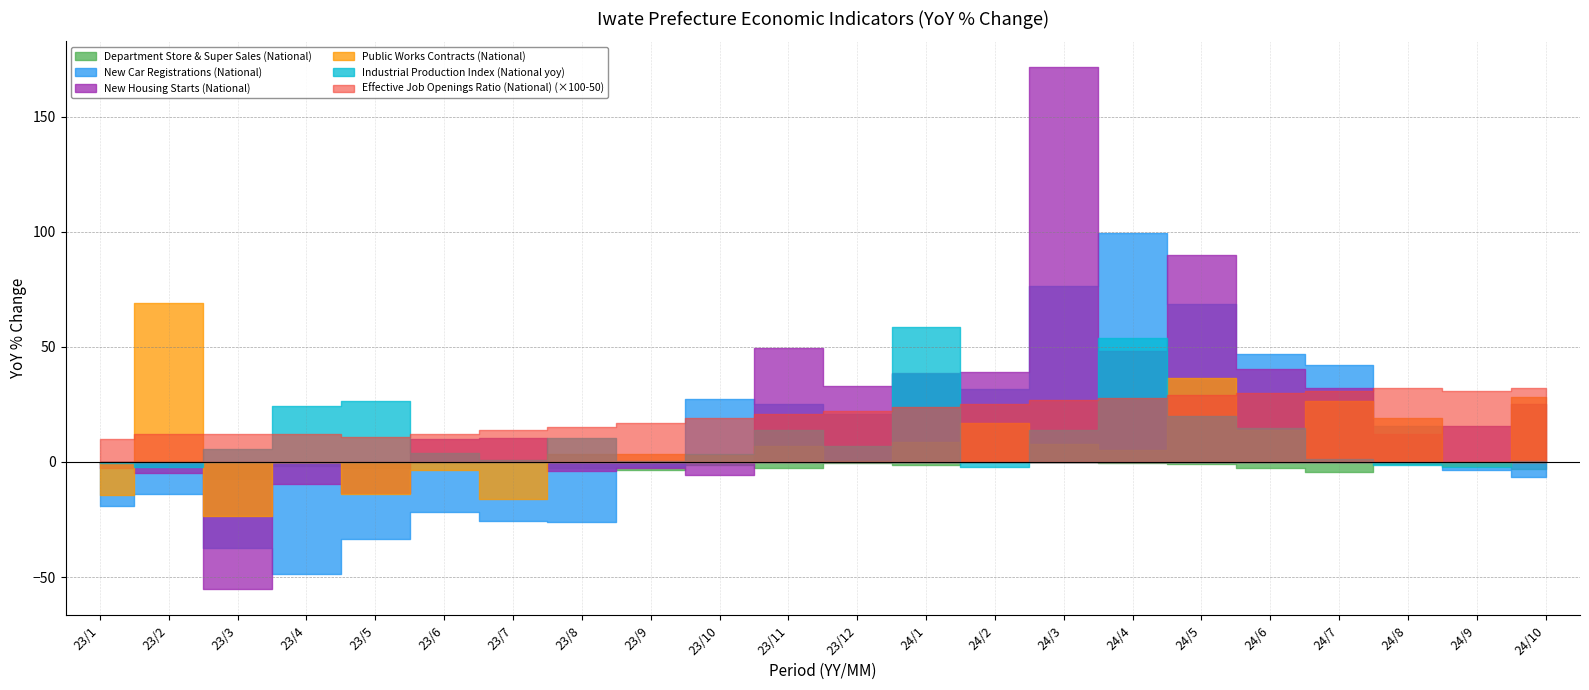

Is the value of Department Store & Super Sales (National) at 23/1 greater than the value of Public Works Contracts (National) at 23/11?

No